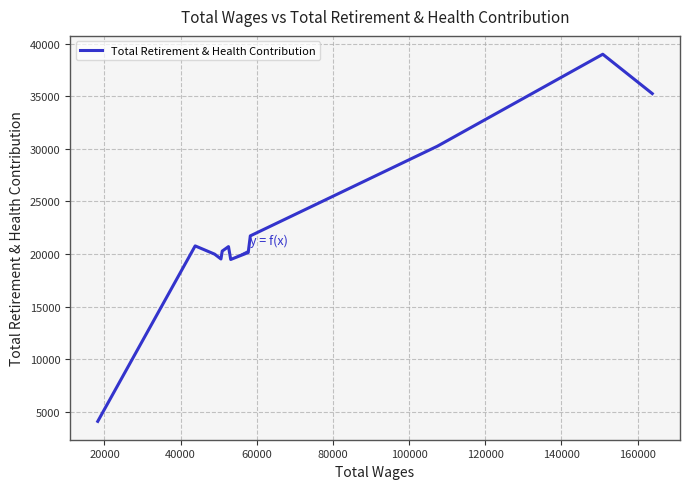

What is the minimum value shown in the chart?

4092